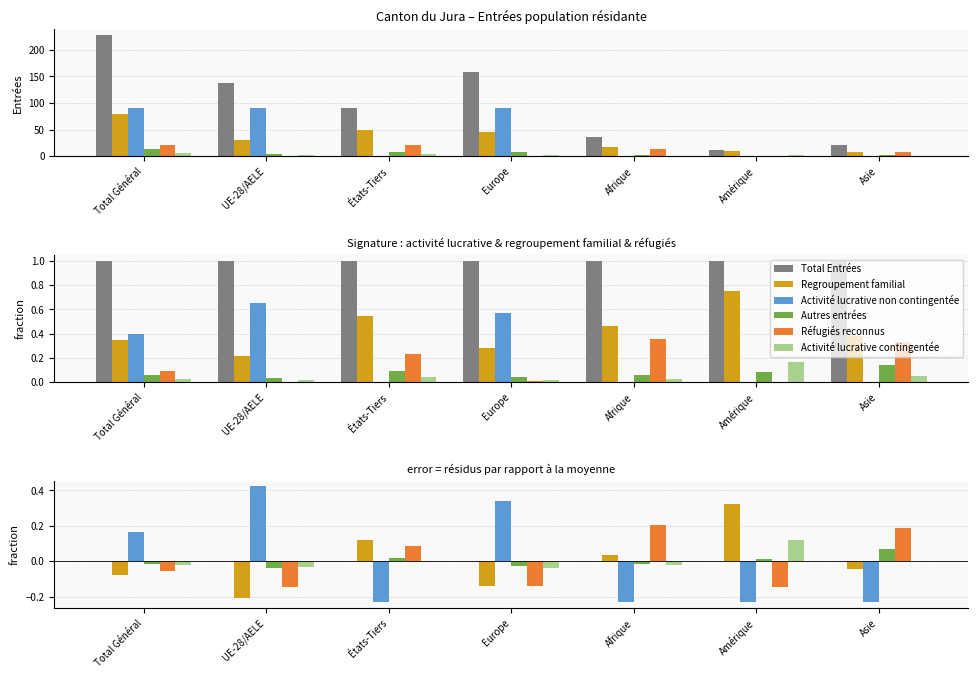

How many data points in Réfugiés reconnus are less than 0?

4